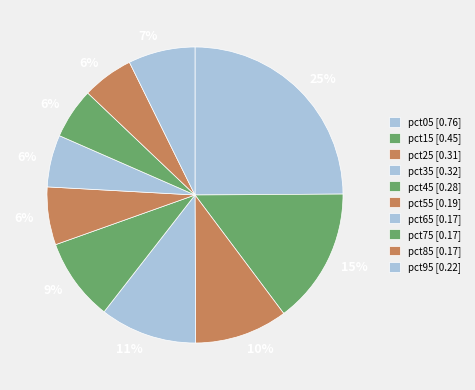

How many slices are in this pie chart?

10